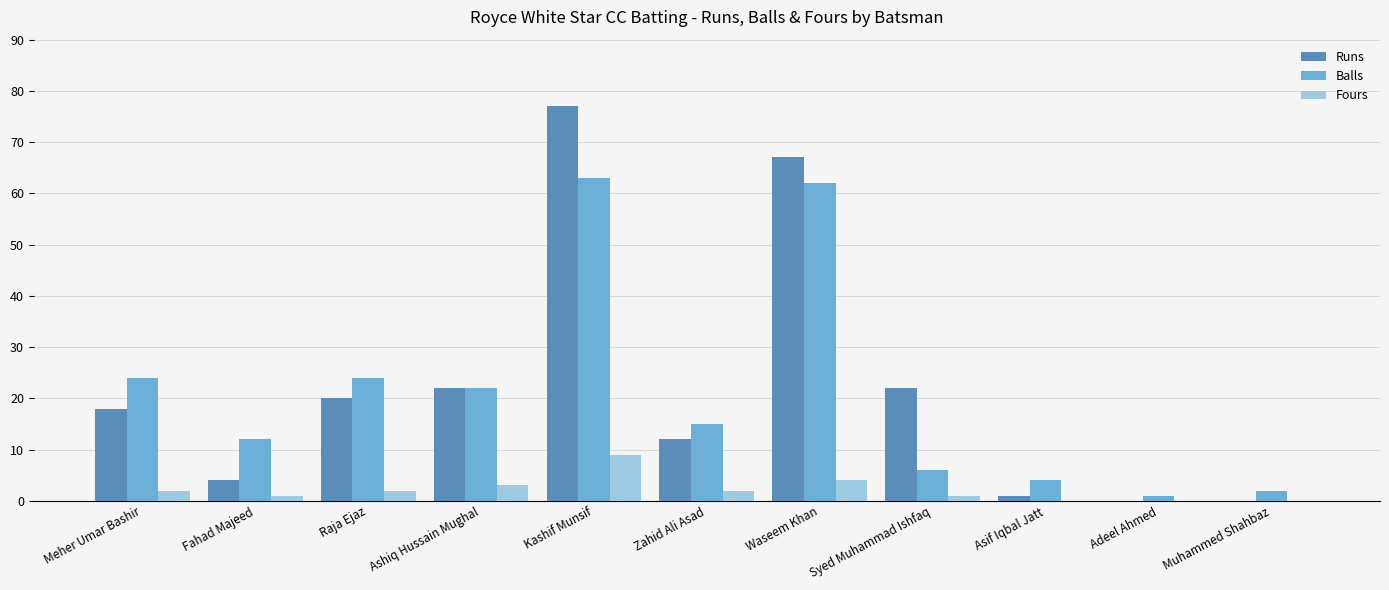

At which category is the sum across all series the highest?

Kashif Munsif